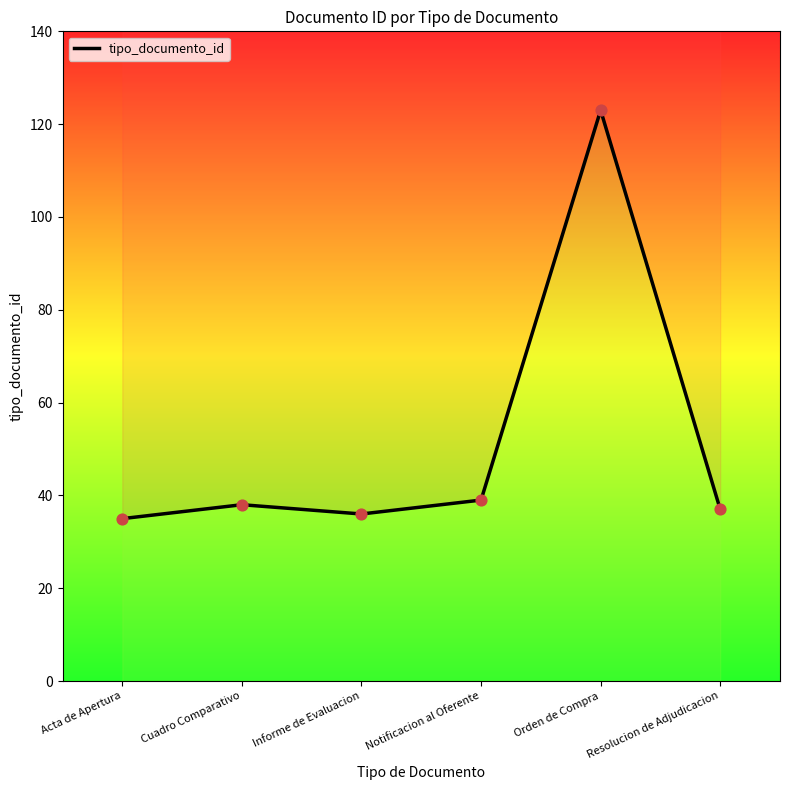

What is the change in value from Cuadro Comparativo to Resolucion de Adjudicacion?

-1